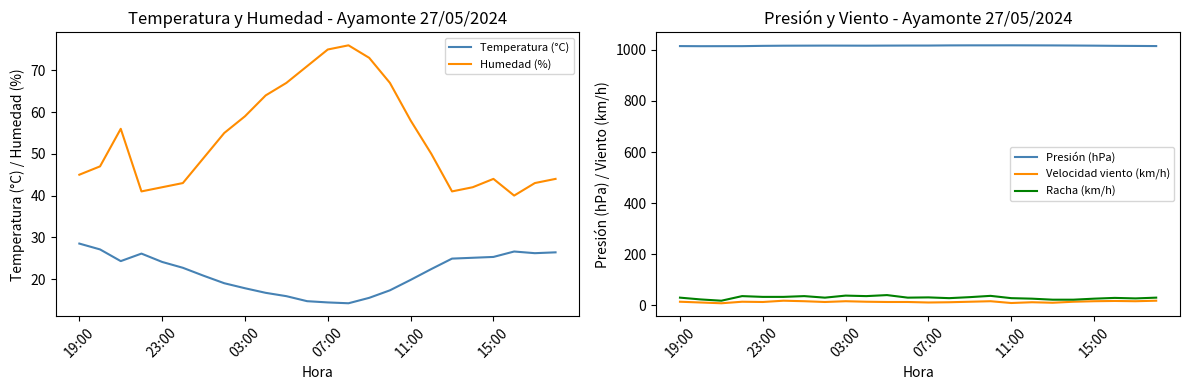

Is it true that Temperatura (°C) equals 14.7 at 11?

True